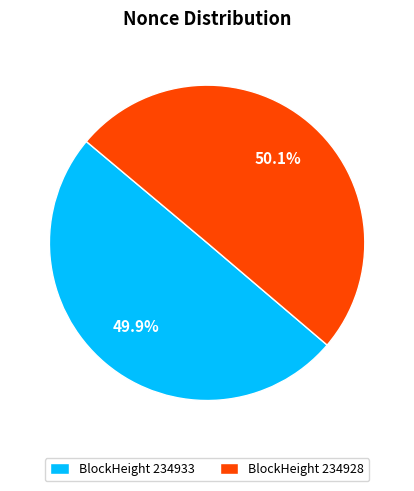

Do BlockHeight 234933 and BlockHeight 234928 together represent more than half of the pie?

Yes